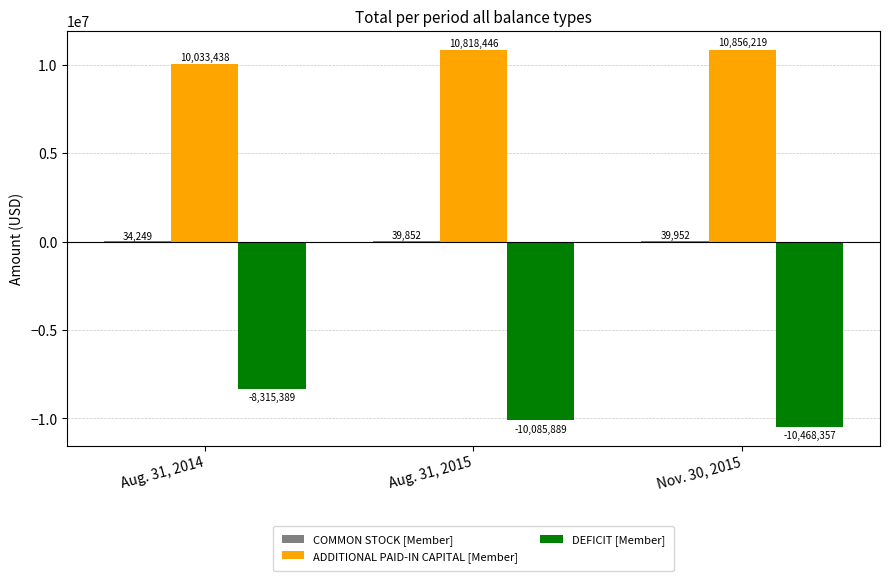

The ADDITIONAL PAID-IN CAPITAL [Member] series shows 4897004 at Aug. 31, 2014. True or false?

False